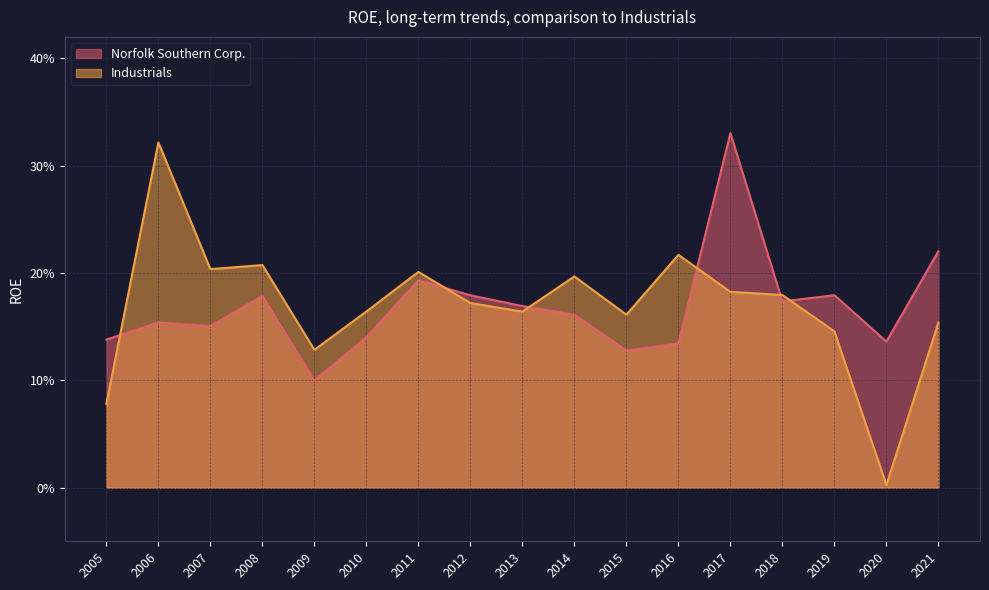

Where is Industrials nearest to the value 0?

2020